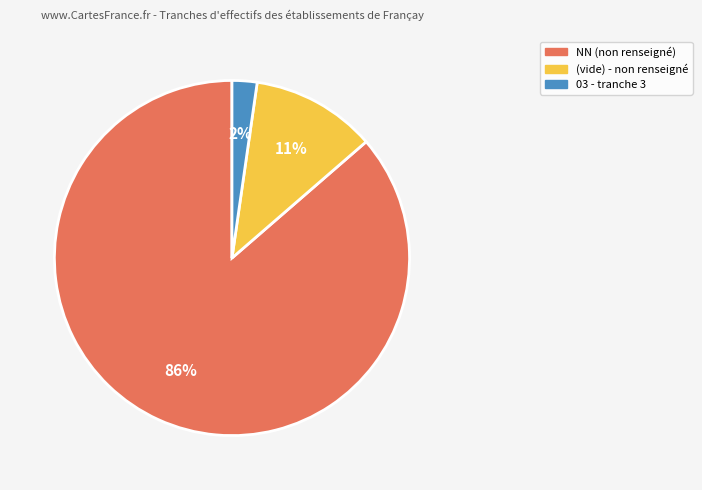

Is there a majority slice in this chart?

Yes